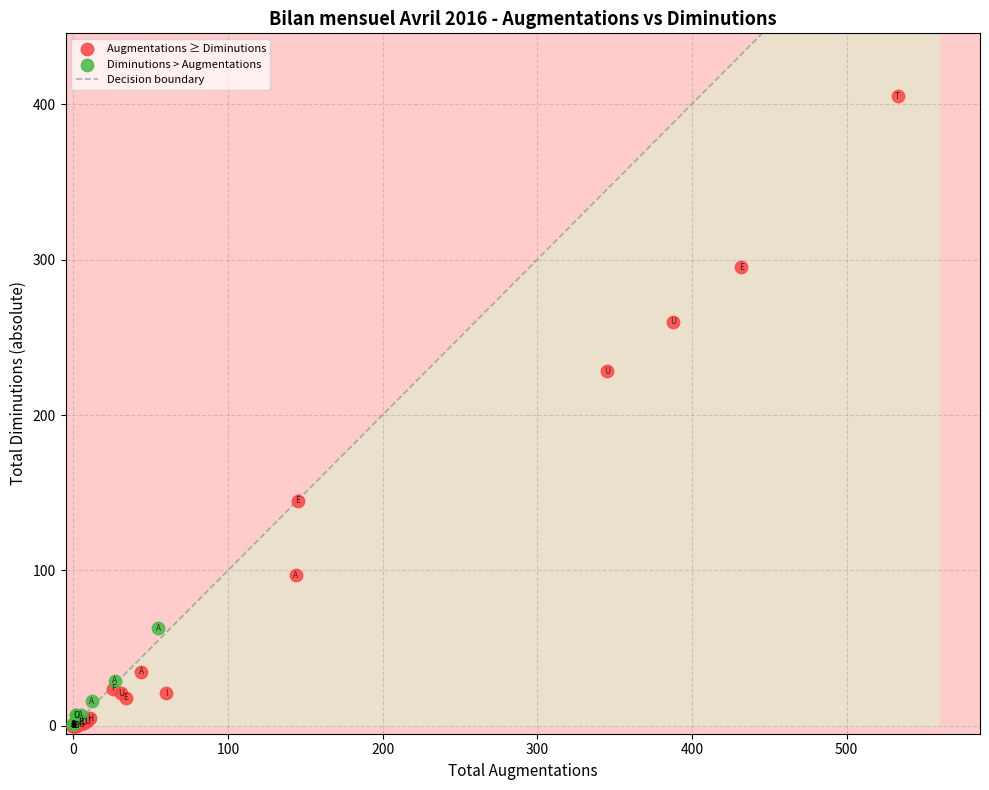

Which series has the widest spread of Y values?

Augmentations ≥ Diminutions